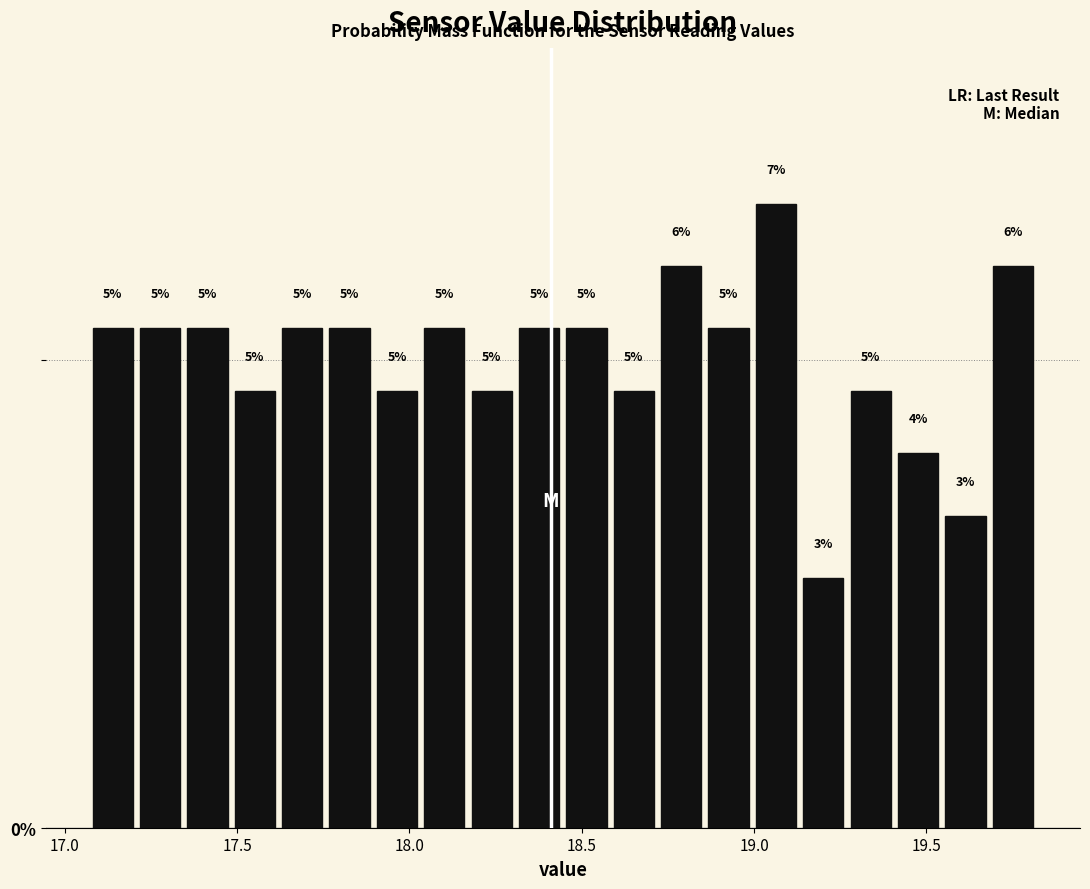

Read against the x-axis, roughly where is the centre of the tallest bar?

19.05